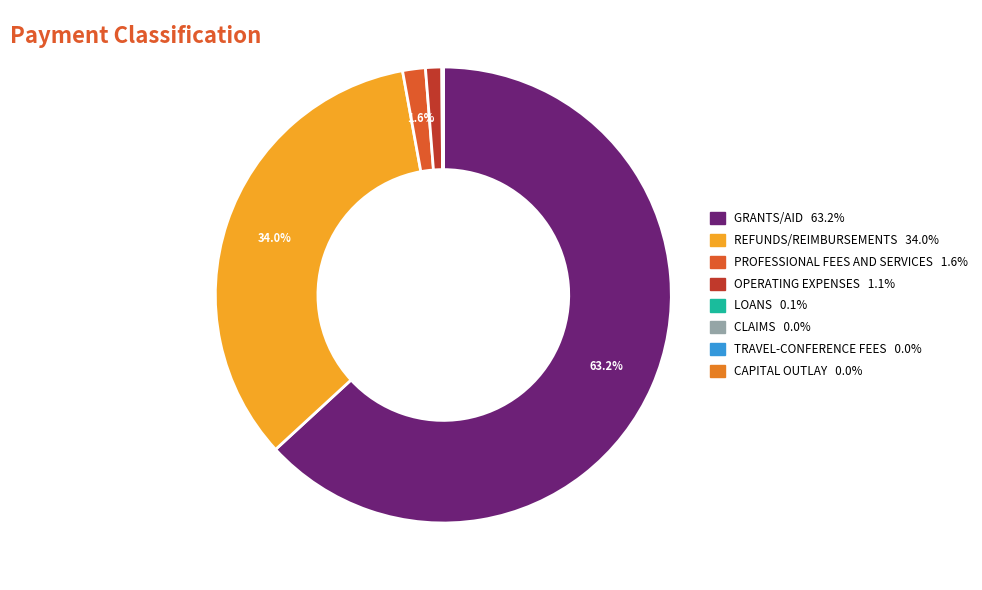

What is the largest slice in the pie chart?

GRANTS/AID